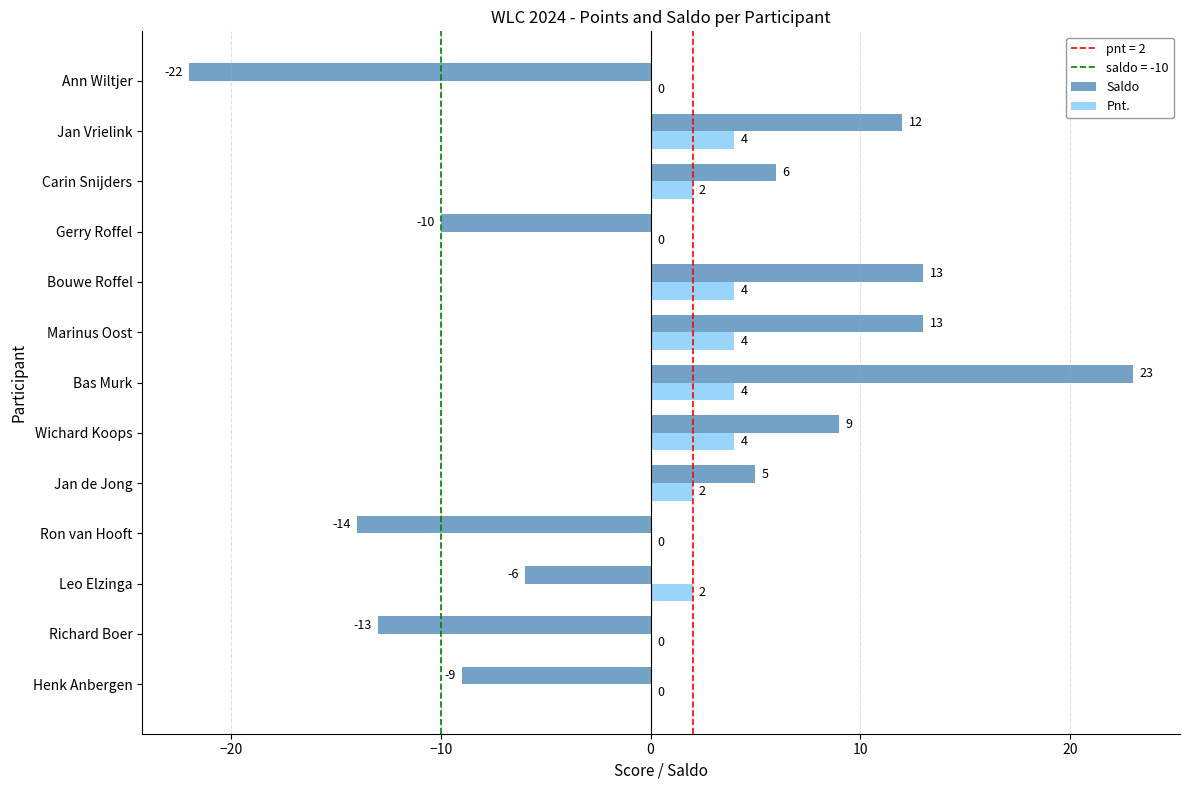

Is the value of Pnt. at Wichard Koops greater than the value of Saldo at Gerry Roffel?

Yes